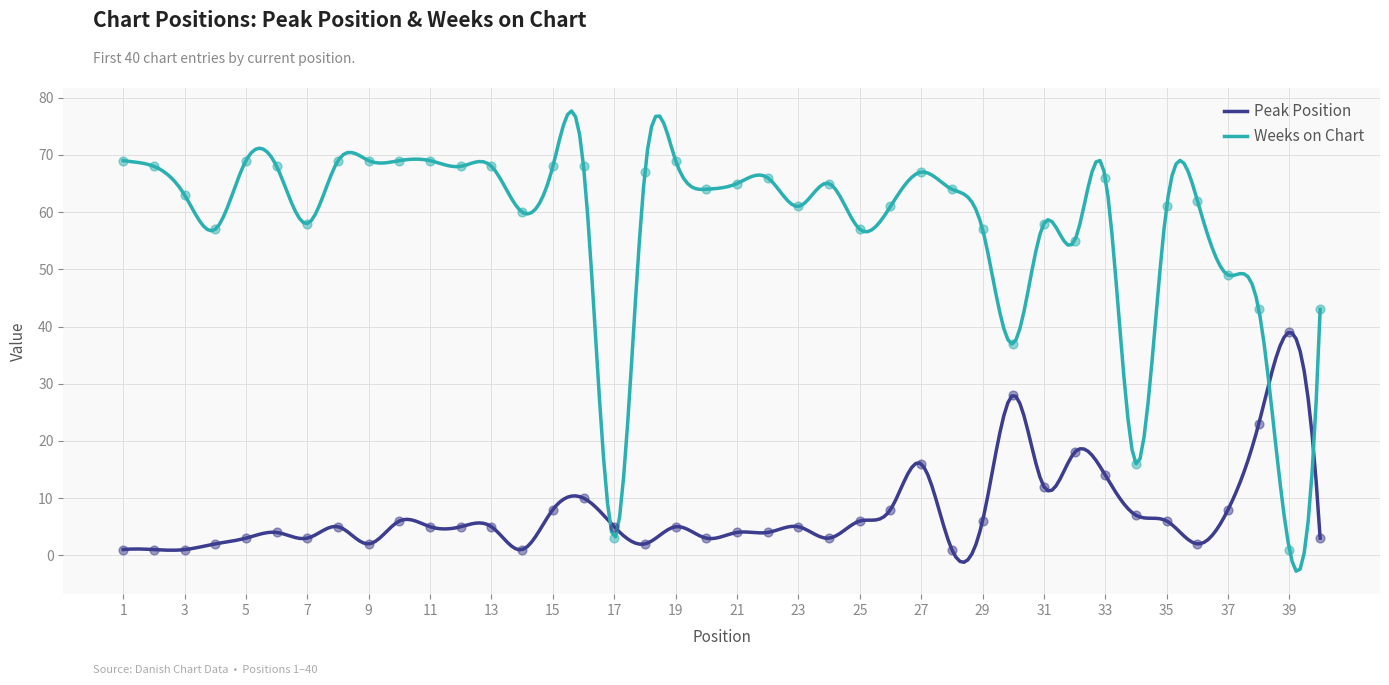

Which series contains the lowest Y value?

Peak Position